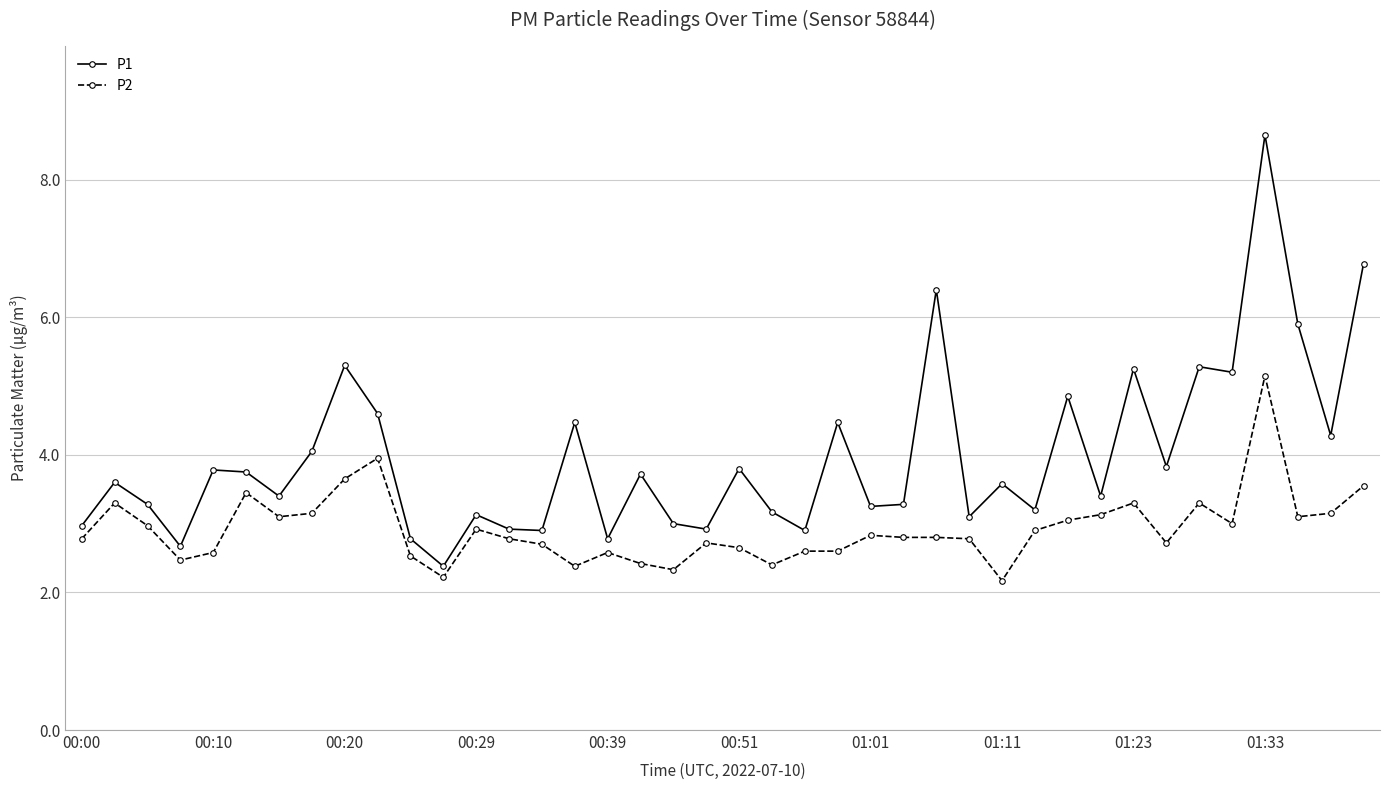

What are all the series names shown in the legend?

P1, P2